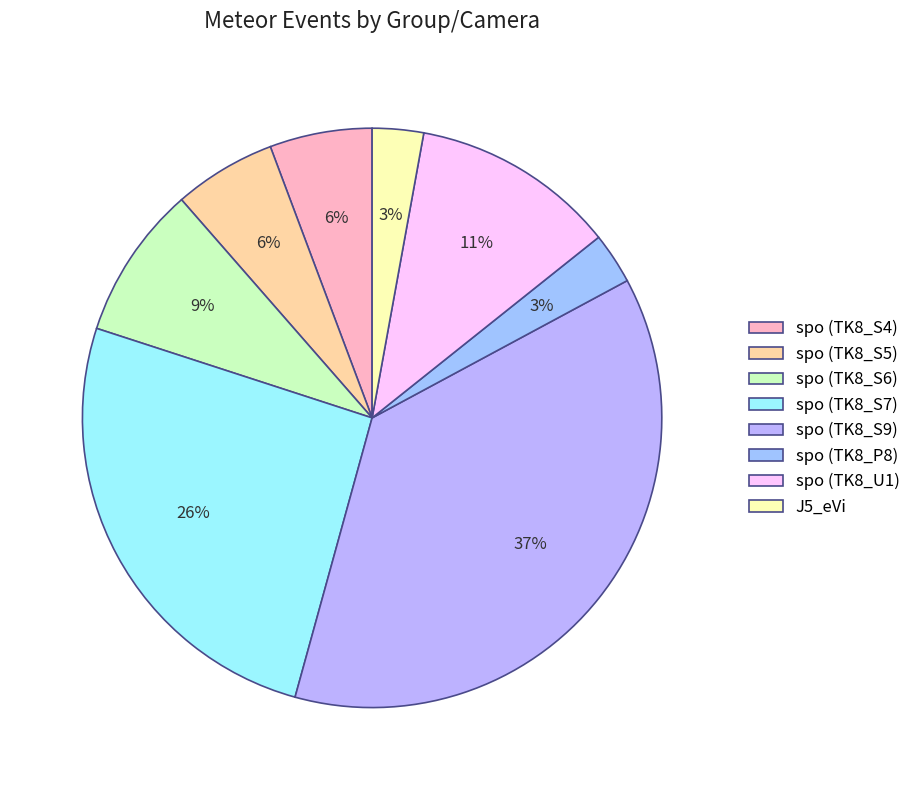

Do J5_eVi and spo (TK8_S9) together represent more than half of the pie?

No